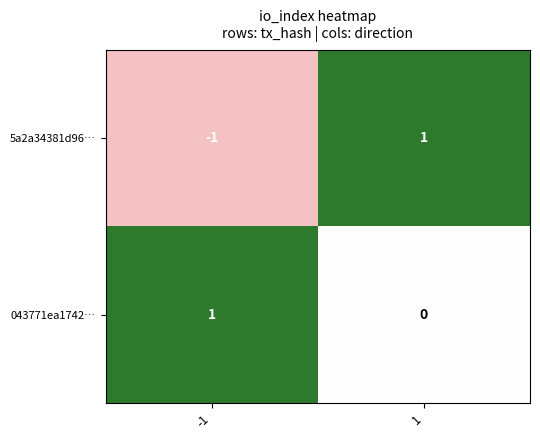

The value of 043771ea1742… at -1 is 2. True or false?

False